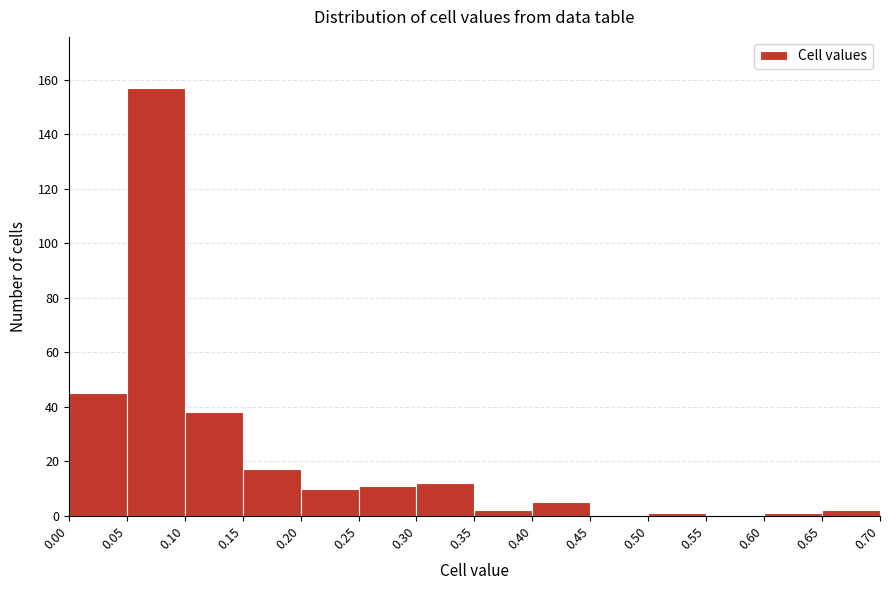

Reading left to right, transcribe this chart: for each bar, give the range it covers on the x-axis and its height. The values are not printed on the chart, so give them approximately, as read against the axis.

0.00 to 0.05: 46
0.05 to 0.10: 158
0.10 to 0.15: 38
0.15 to 0.20: 18
0.20 to 0.25: 10
0.25 to 0.30: 12
0.30 to 0.35: 12
0.35 to 0.40: 2
0.40 to 0.45: 6
0.45 to 0.50: 0
0.50 to 0.55: under 2
0.55 to 0.60: 0
0.60 to 0.65: under 2
0.65 to 0.70: 2